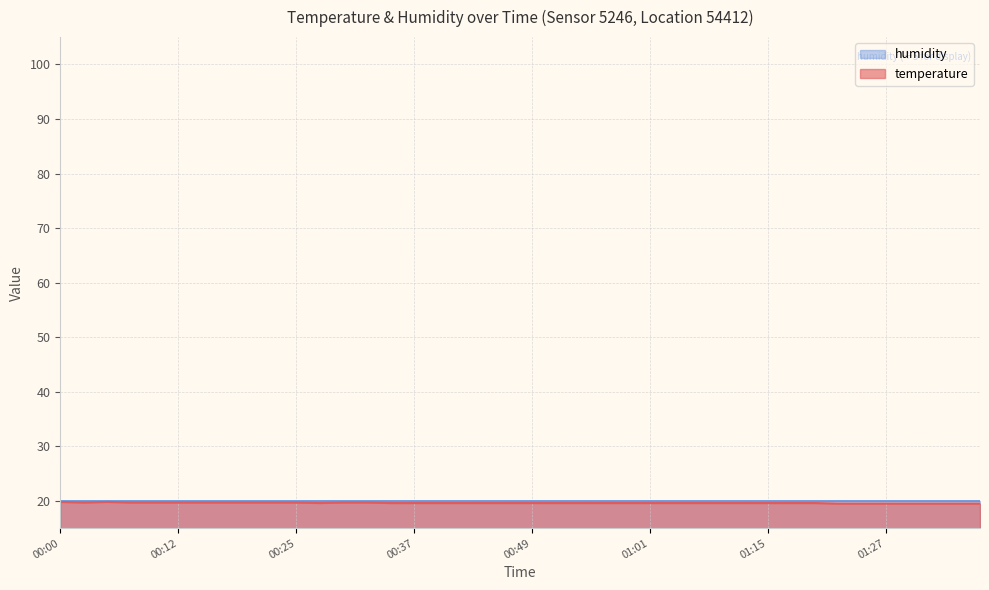

The chart shows a value of 29.5 at 00:39. True or false?

False